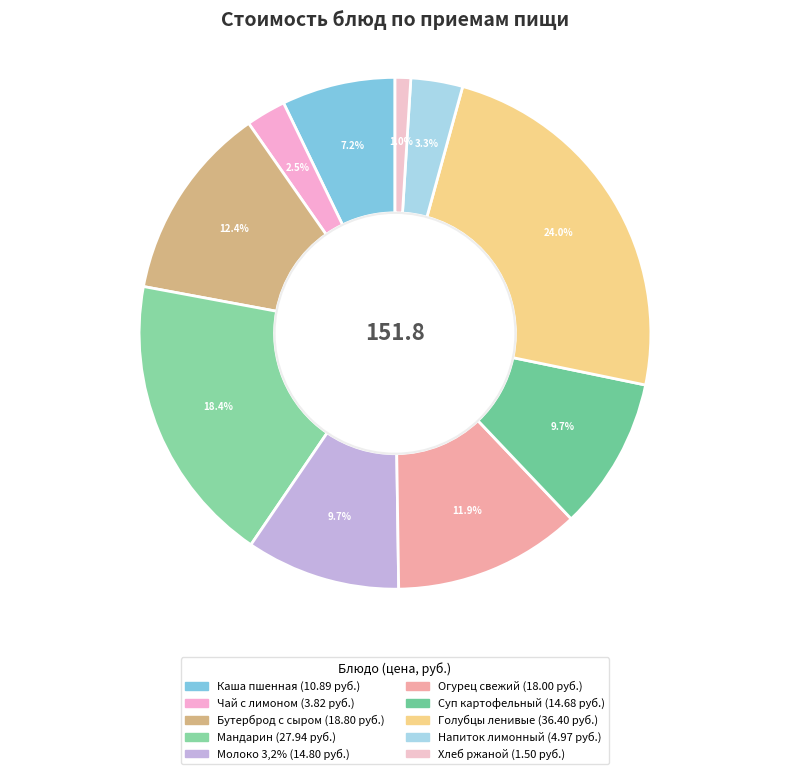

How many slices are in this pie chart?

10